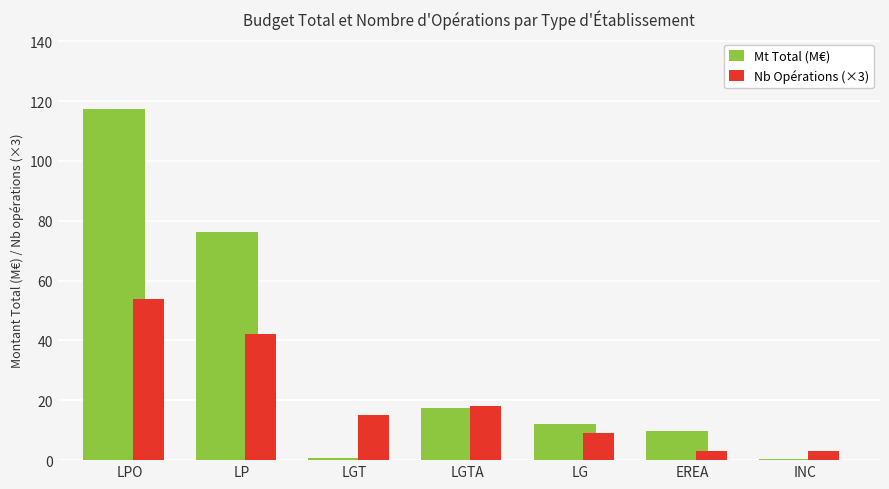

Is it true that Mt Total (M€) equals 200.0 at LPO?

False